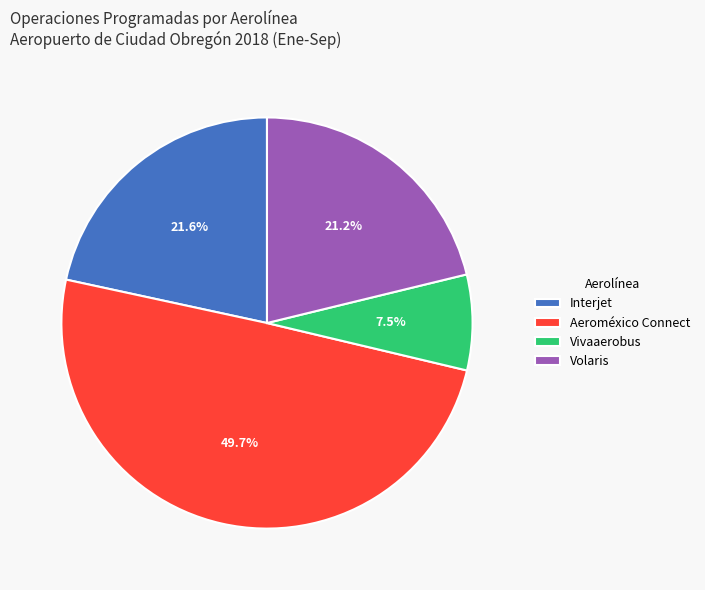

To the nearest percent, what is the average slice percentage?

25%